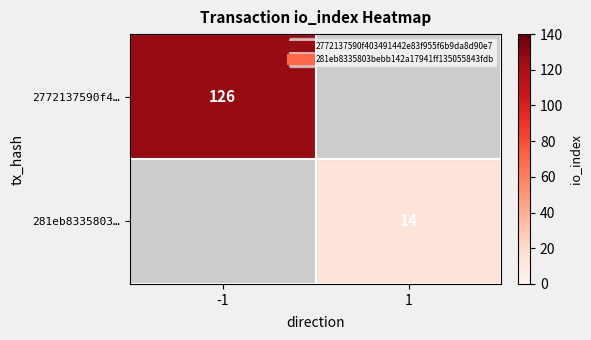

At how many categories does at least one series exceed 14?

1